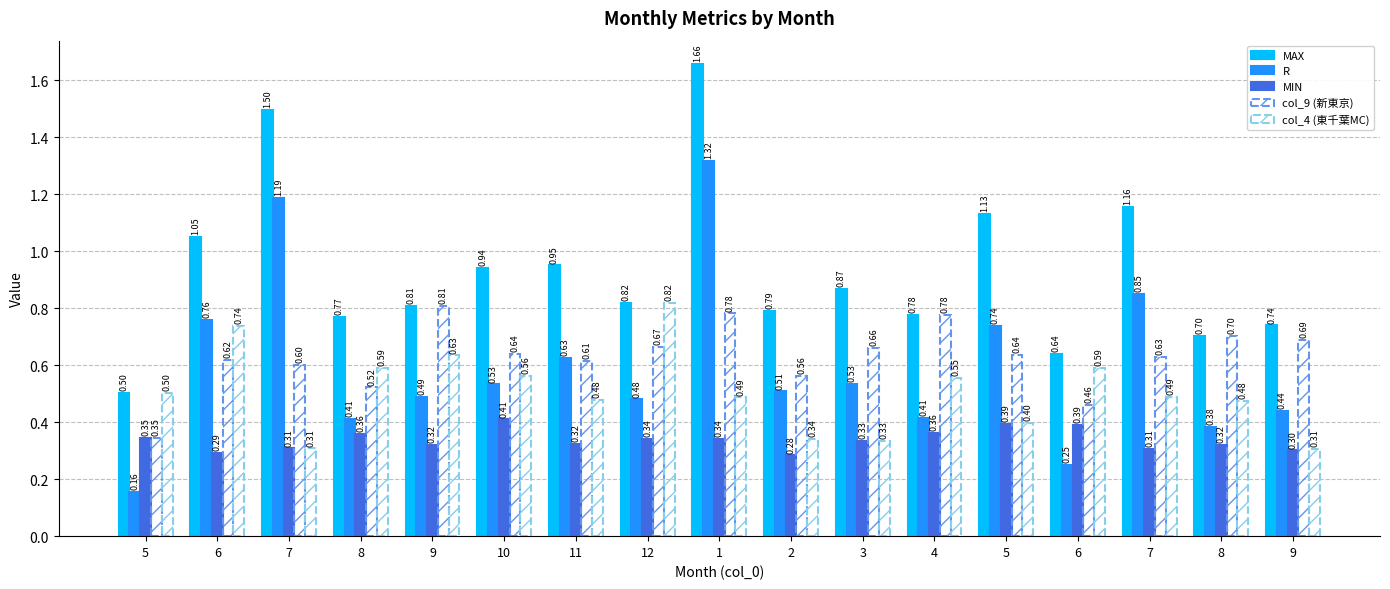

What is the total value across all series at 9?

3.1